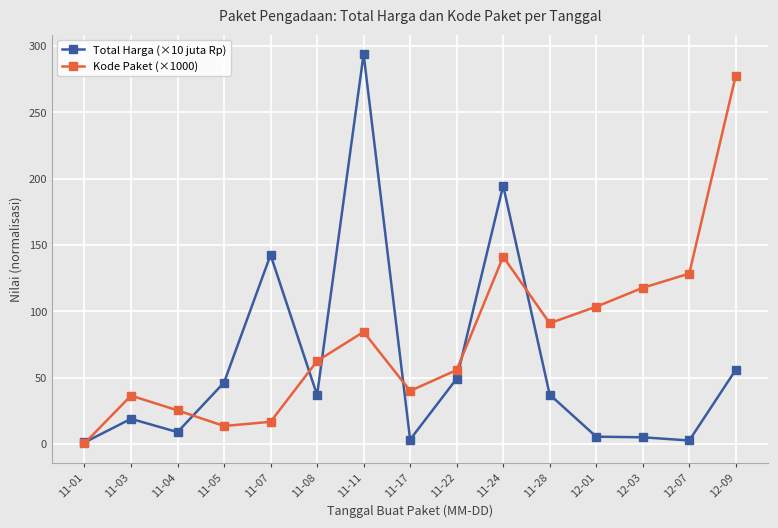

The Kode Paket (×1000) series shows 8.9 at 11-17. True or false?

False